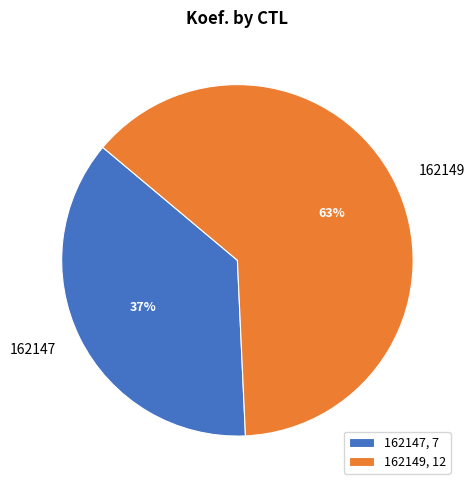

Approximately how many times larger is the value at 162147 compared to 162149?

0.6